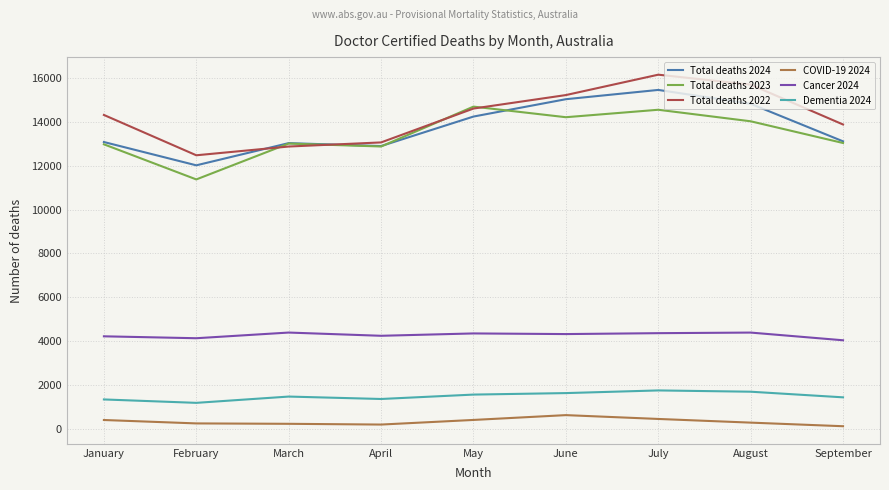

The value of Total deaths 2022 at July is 26229. True or false?

False